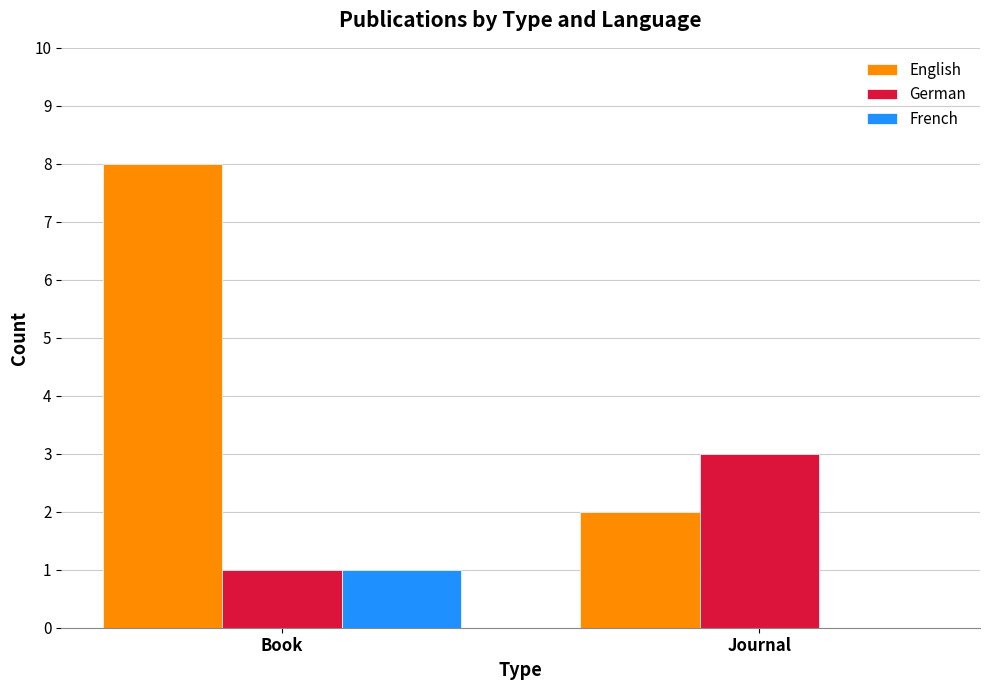

At which label does French reach its peak?

Book